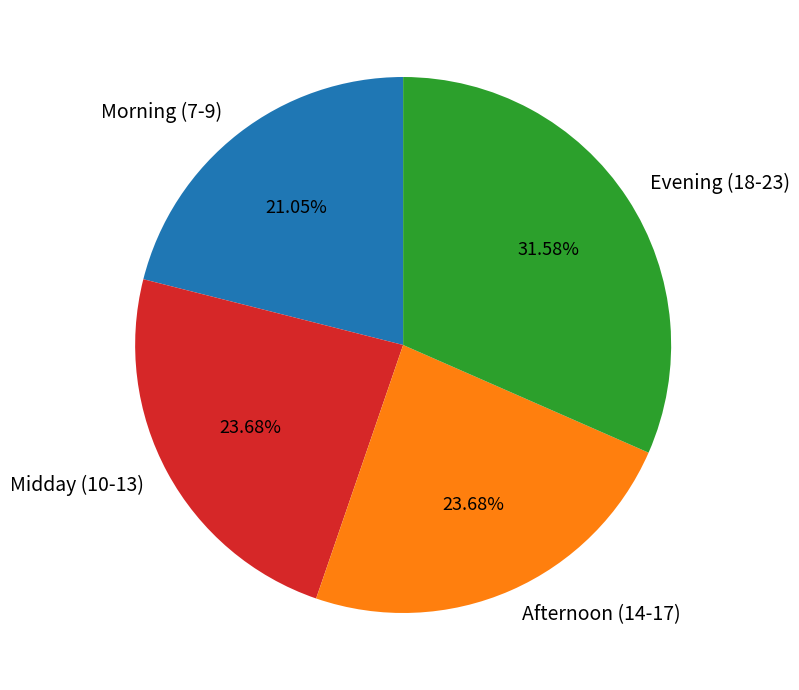

Combined, do Afternoon (14-17) and Midday (10-13) account for over 50%?

No